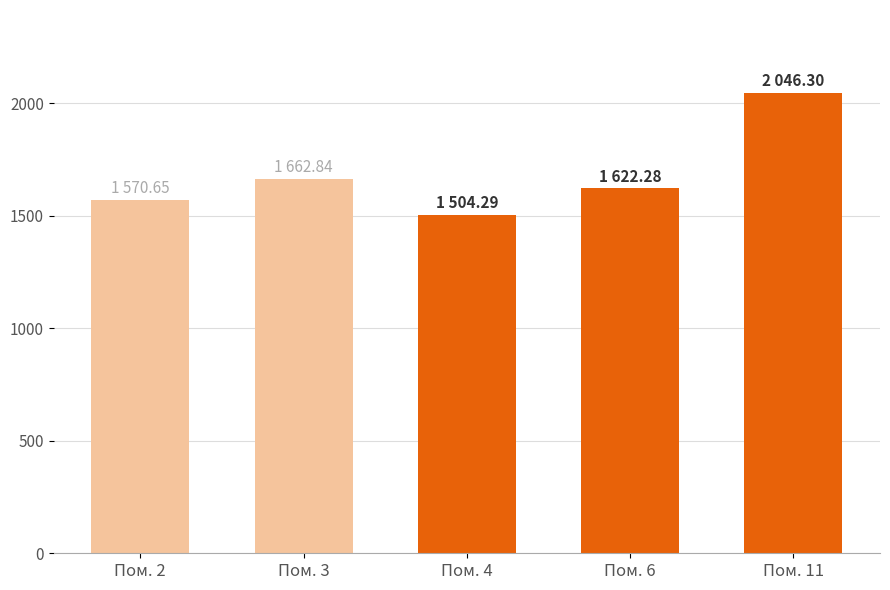

List the labels in order of value, largest first.

Пом. 11, Пом. 3, Пом. 6, Пом. 2, Пом. 4